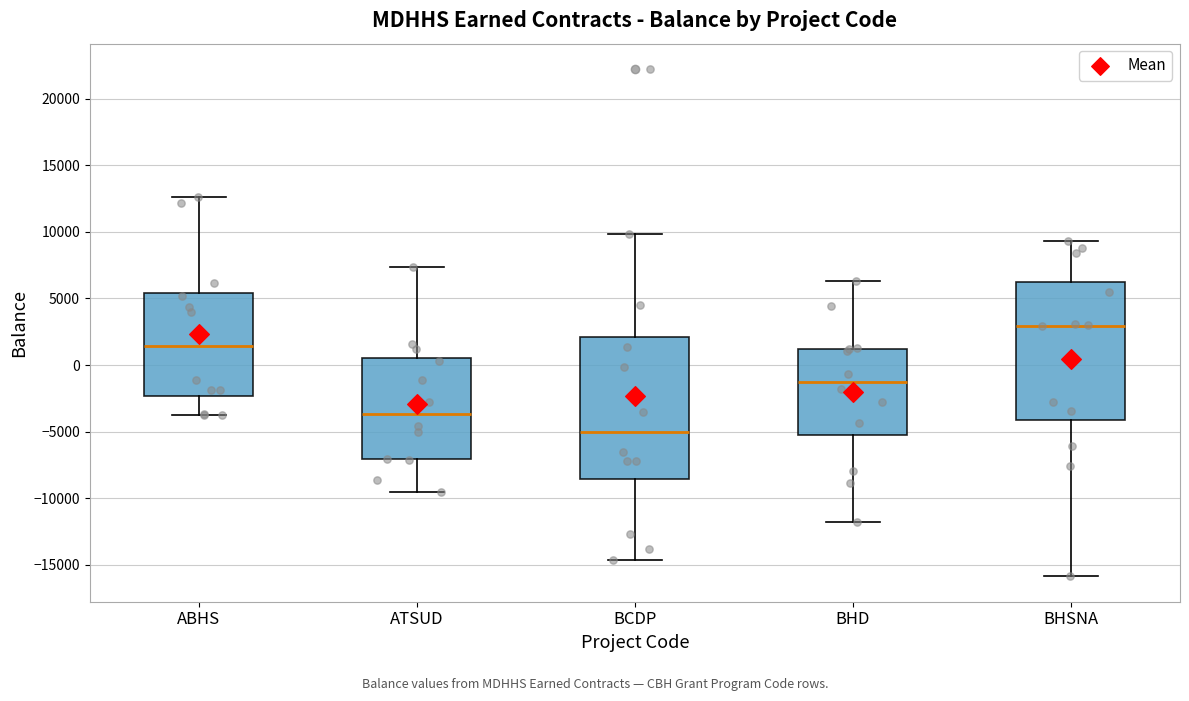

Reading left to right, transcribe this box plot: for each box, give where its median line is, the range the box spans, and where its two whiskers end, as read against the y-axis. The values are not printed on the chart, so give them approximately, as read against the axis.

ABHS: median 1500, box -2500 to 5500, whiskers -4000 to 12500
ATSUD: median -3500, box -7000 to 500, whiskers -9500 to 7500
BCDP: median -5000, box -8500 to 2000, whiskers -14500 to 10000
BHD: median -1500, box -5000 to 1000, whiskers -12000 to 6500
BHSNA: median 3000, box -4000 to 6000, whiskers -16000 to 9500